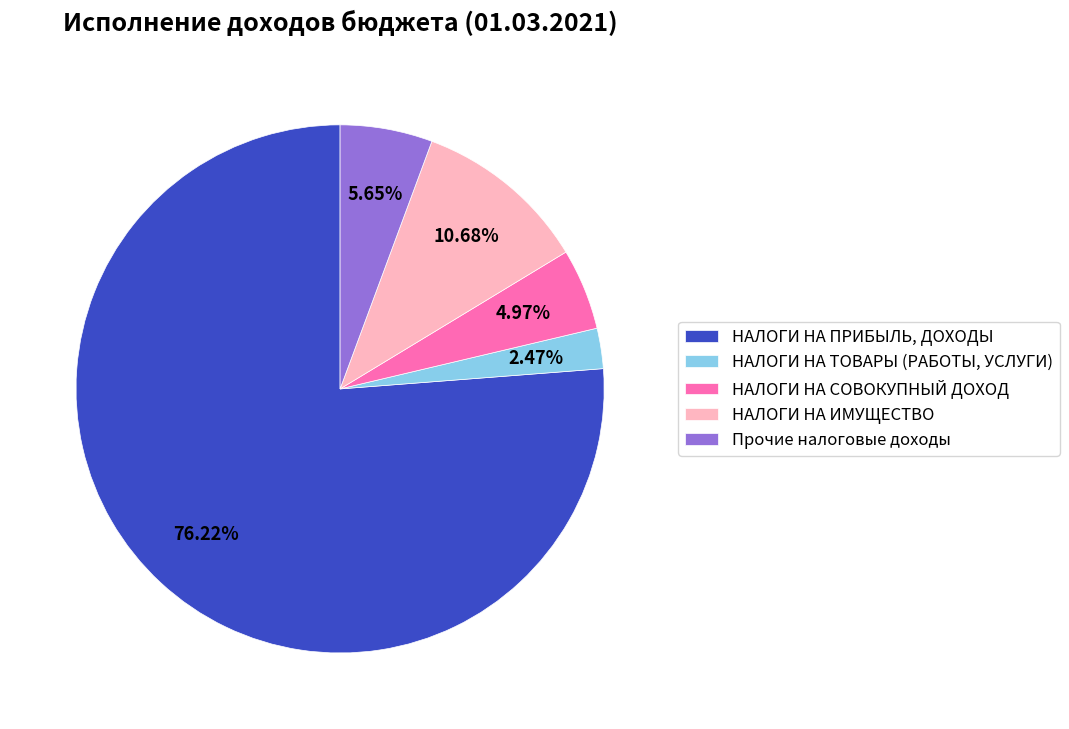

Which category has the smallest portion of the pie?

НАЛОГИ НА ТОВАРЫ (РАБОТЫ, УСЛУГИ)